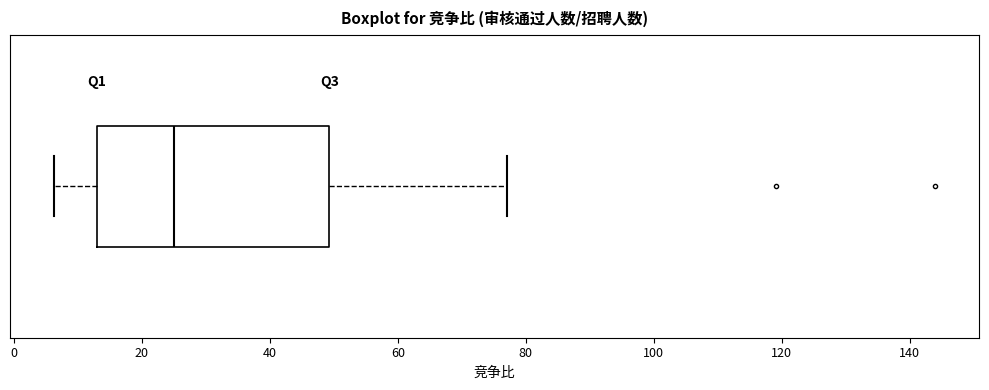

Read this box plot against the x-axis: the position of the median line, the range covered by the box, and the ends of both whiskers. The values are not printed on the chart, so give them approximately, as read against the axis.

median 26, box 14 to 50, whiskers 6 to 78